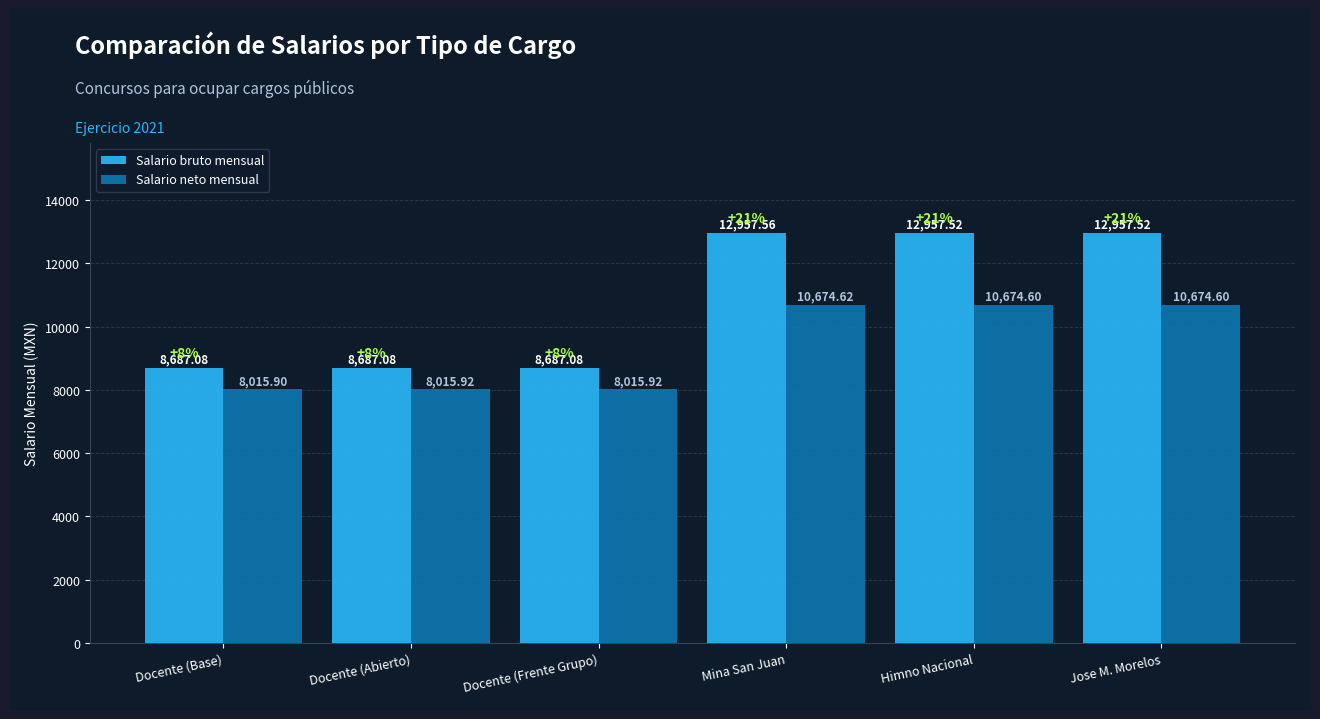

What are all the series names shown in the legend?

Salario bruto mensual, Salario neto mensual